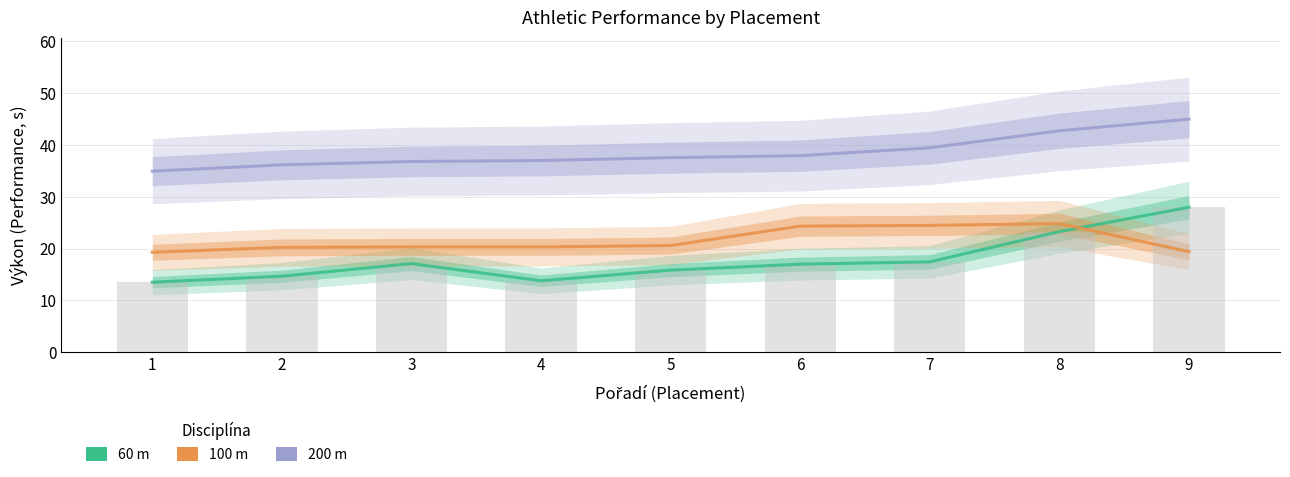

What is the smallest value displayed?

13.5